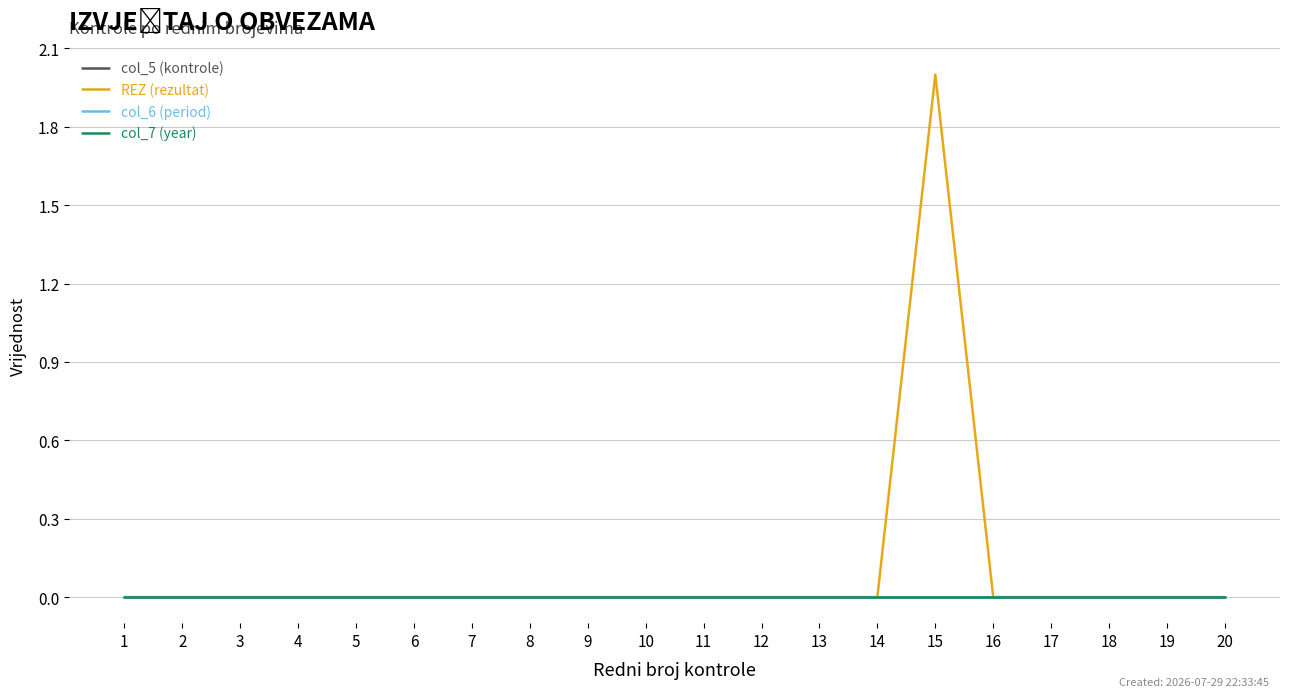

Reading right to left, what are all the values shown in this chart?

col_5 (kontrole): 0	0	0	0	0	0	0	0	0	0	0	0	0	0	0	0	0	0	0	0
REZ (rezultat): 0	0	0	0	0	2	0	0	0	0	0	0	0	0	0	0	0	0	0	0
col_6 (period): 0	0	0	0	0	0	0	0	0	0	0	0	0	0	0	0	0	0	0	0
col_7 (year): 0	0	0	0	0	0	0	0	0	0	0	0	0	0	0	0	0	0	0	0